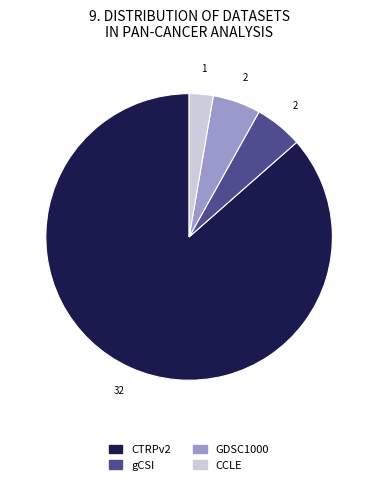

The CTRPv2 slice represents 1% of the pie. True or false?

False